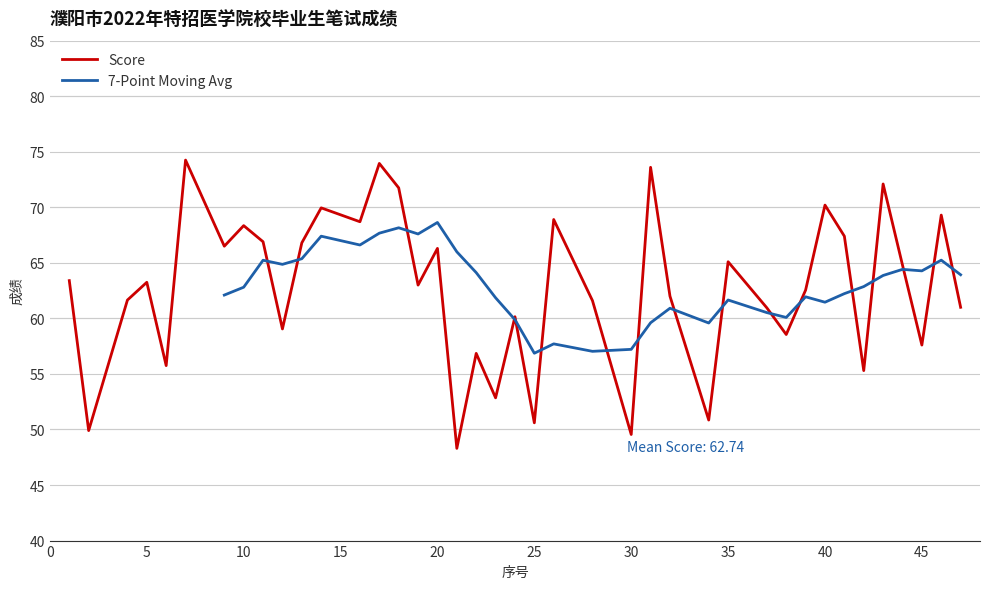

True or false: there are more than 1 points higher than both neighbors.

True